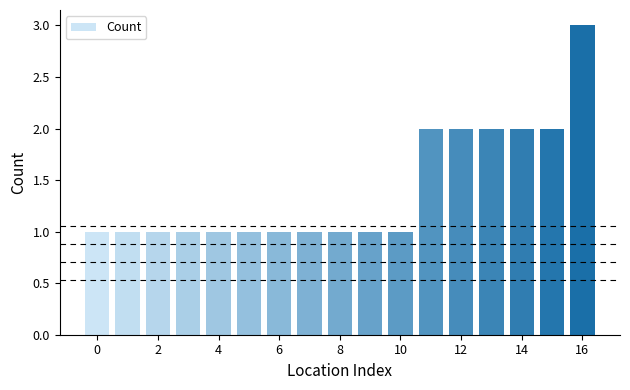

Reading right to left, extract all data points from this chart.

3	2	2	2	2	2	1	1	1	1	1	1	1	1	1	1	1